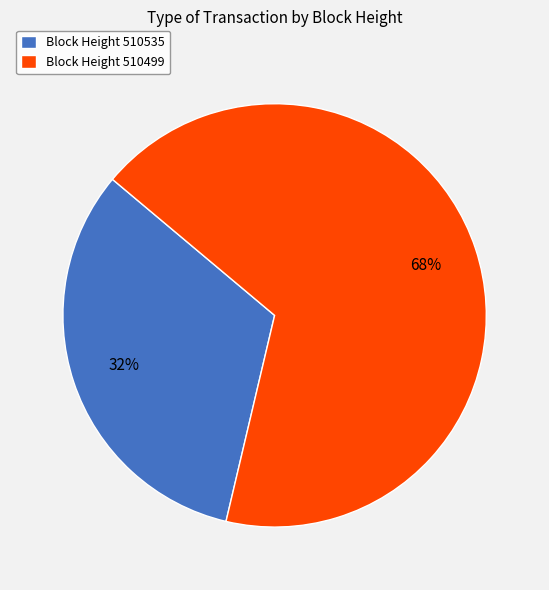

Which slice is the smallest?

Block Height 510535